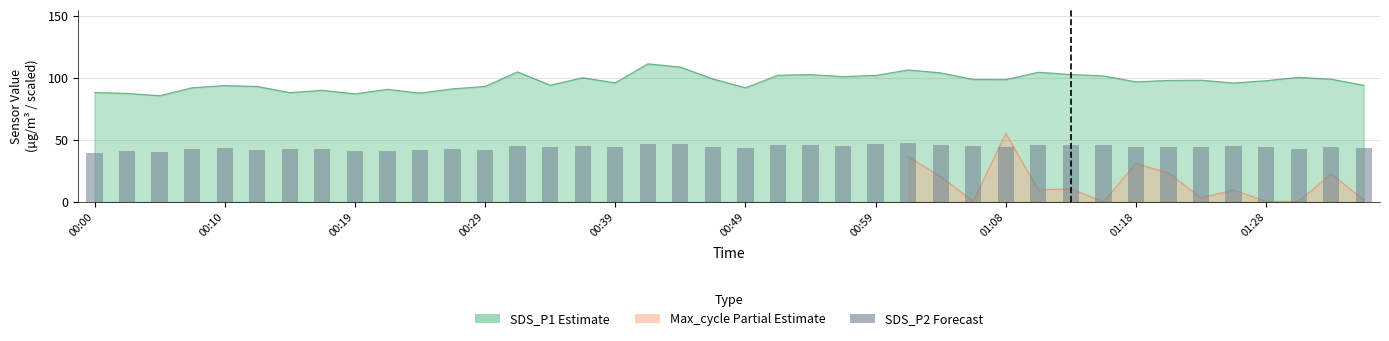

The value at 00:59 is 59.6. True or false?

False